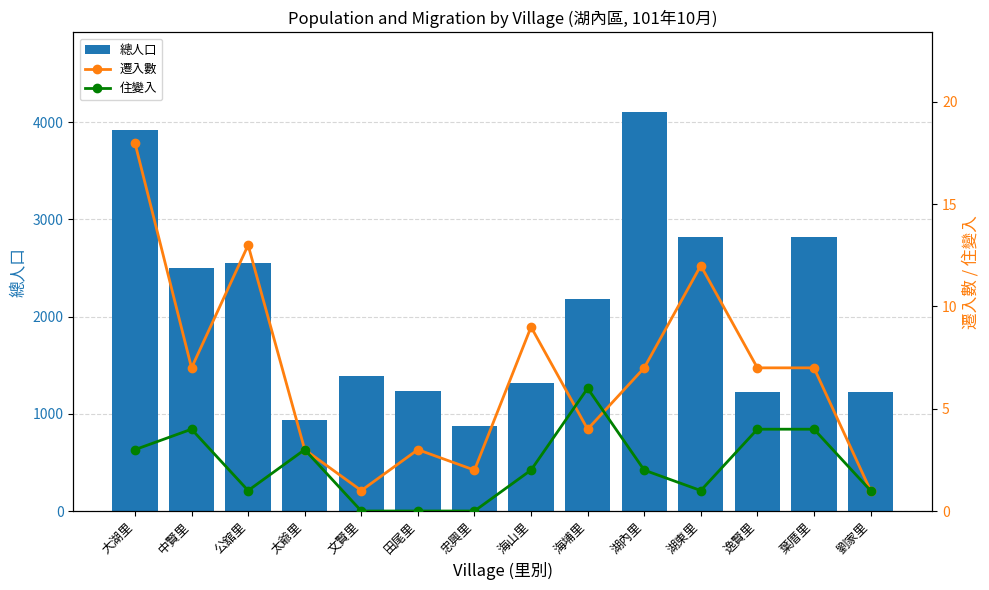

Reading left to right, list all the values displayed in this chart.

總人口: 大湖里=3918	中賢里=2496	公舘里=2549	太爺里=932	文賢里=1385	田尾里=1233	忠興里=873	海山里=1319	海埔里=2185	湖內里=4104	湖東里=2818	逸賢里=1221	葉厝里=2820	劉家里=1228
遷入數: 大湖里=18	中賢里=7	公舘里=13	太爺里=3	文賢里=1	田尾里=3	忠興里=2	海山里=9	海埔里=4	湖內里=7	湖東里=12	逸賢里=7	葉厝里=7	劉家里=1
住變入: 大湖里=3	中賢里=4	公舘里=1	太爺里=3	文賢里=0	田尾里=0	忠興里=0	海山里=2	海埔里=6	湖內里=2	湖東里=1	逸賢里=4	葉厝里=4	劉家里=1